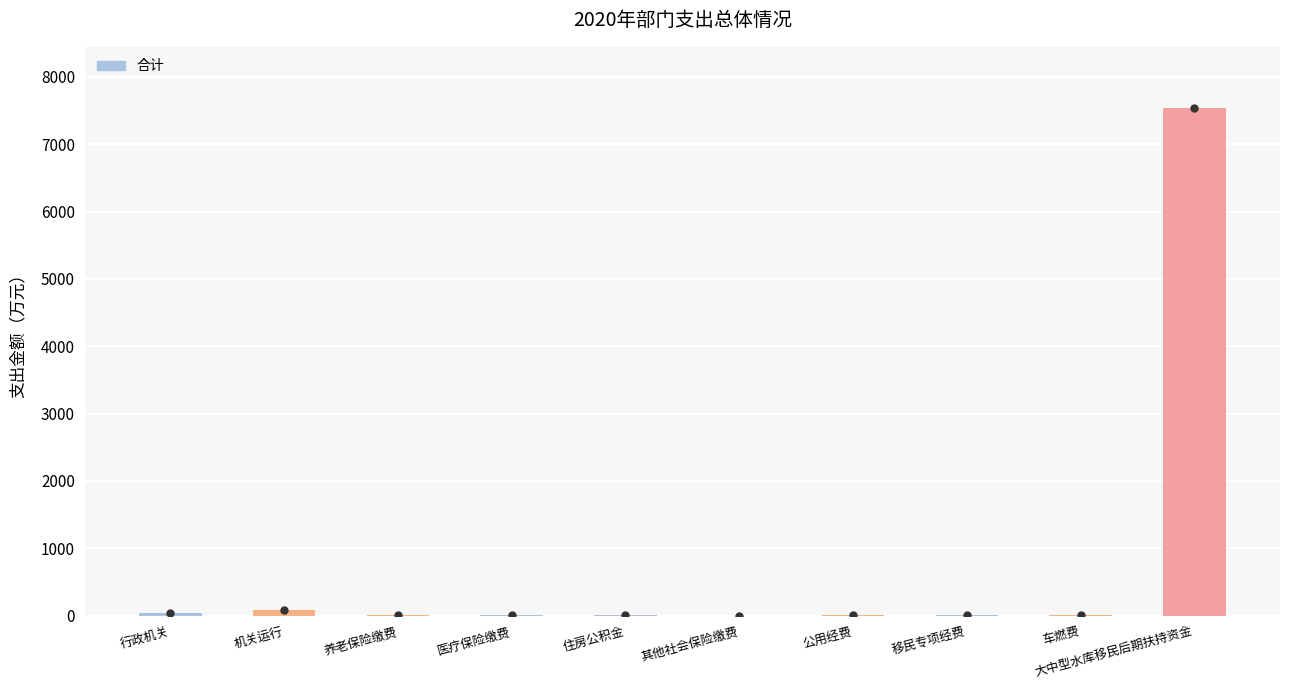

True or false: the data shows 7540.1 at 大中型水库移民后期扶持资金.

True